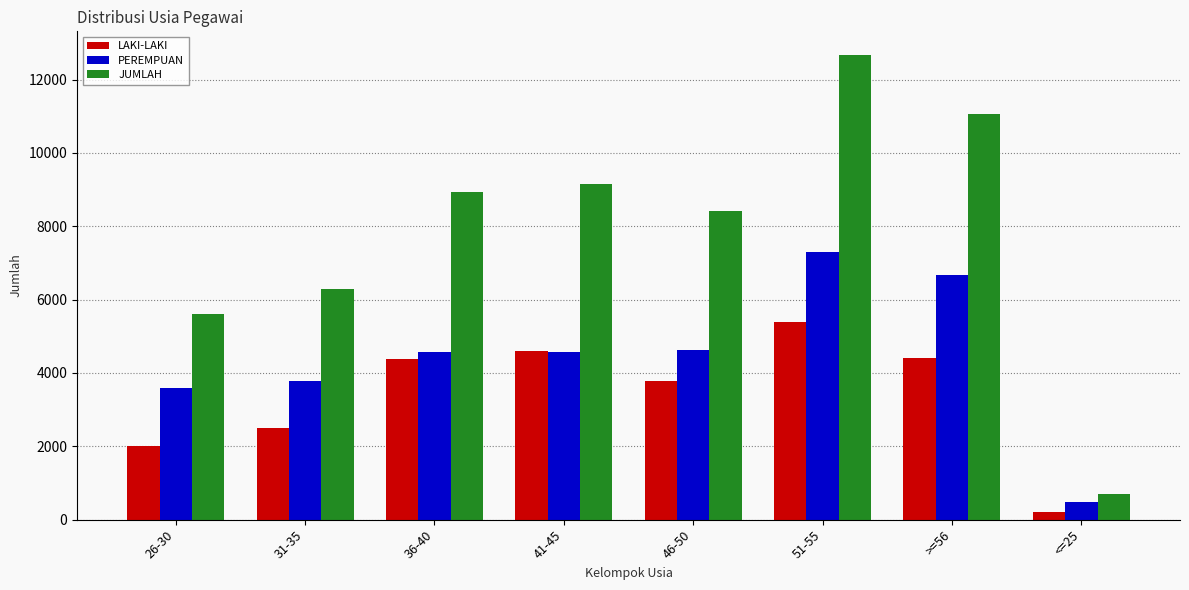

What is the value of the JUMLAH bar at the 3rd from the left?

8938